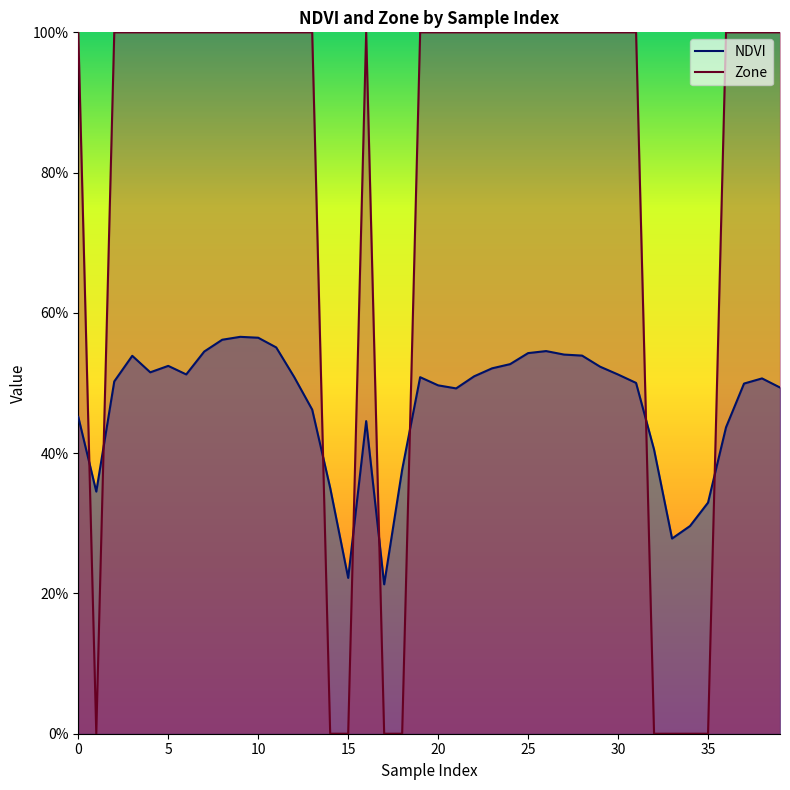

Between 18 and 25, which is larger?

25